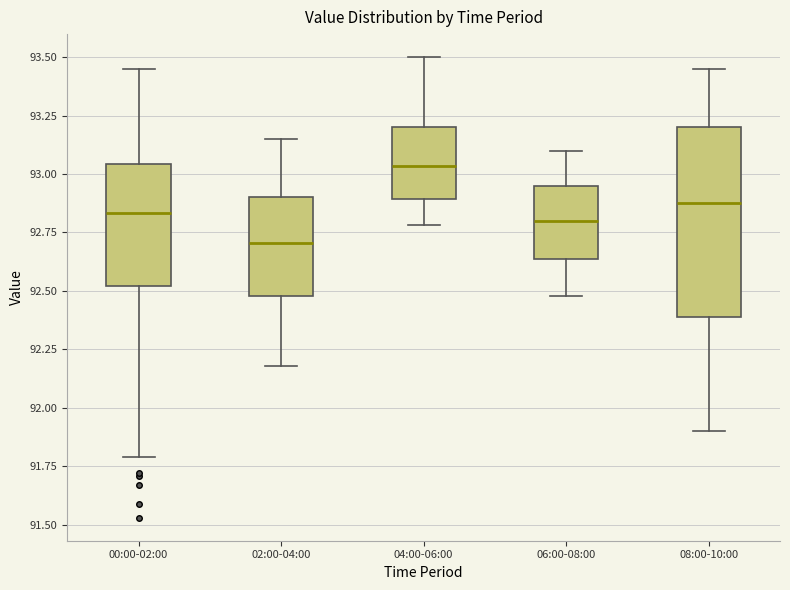

Reading left to right, read every box against the y-axis: the position of its median line, the range the box covers, and the ends of its whiskers. The values are not printed on the chart, so give them approximately, as read against the axis.

00:00-02:00: median 92.85, box 92.50 to 93.05, whiskers 91.80 to 93.45
02:00-04:00: median 92.70, box 92.50 to 92.90, whiskers 92.20 to 93.15
04:00-06:00: median 93.05, box 92.90 to 93.20, whiskers 92.80 to 93.50
06:00-08:00: median 92.80, box 92.65 to 92.95, whiskers 92.50 to 93.10
08:00-10:00: median 92.90, box 92.40 to 93.20, whiskers 91.90 to 93.45